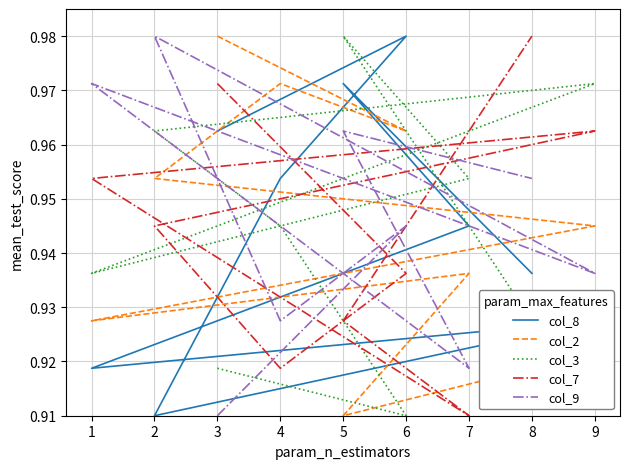

Does the chart have visible grid lines?

Yes